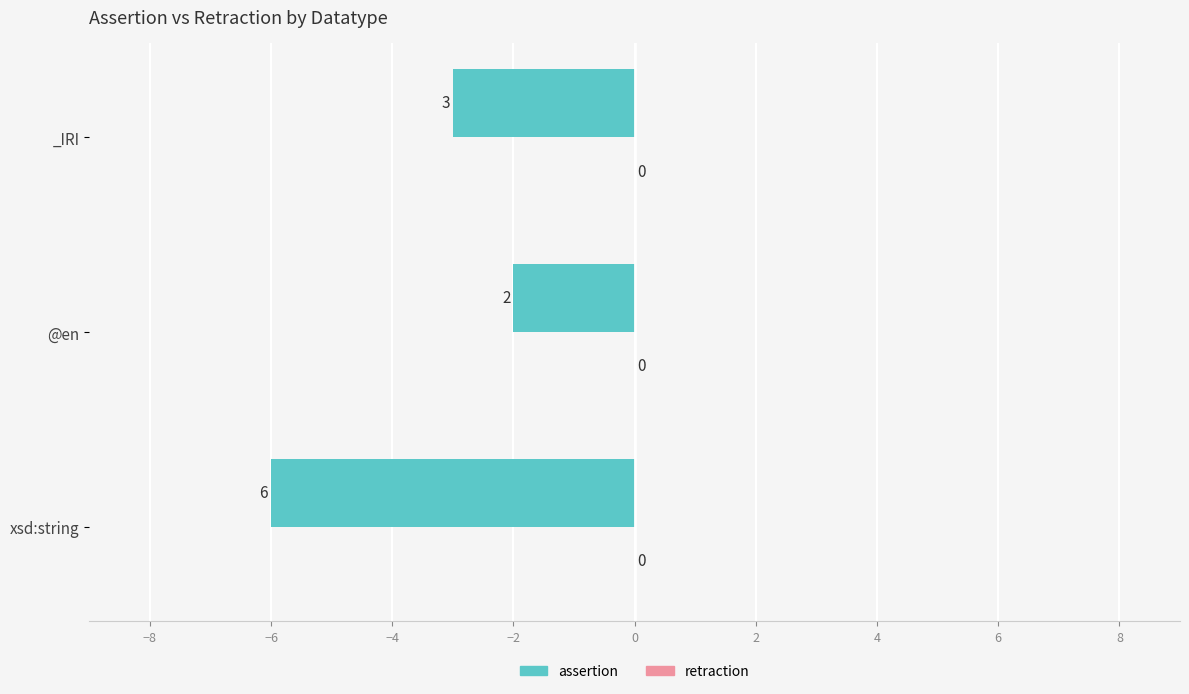

How many bars are there in total?

3